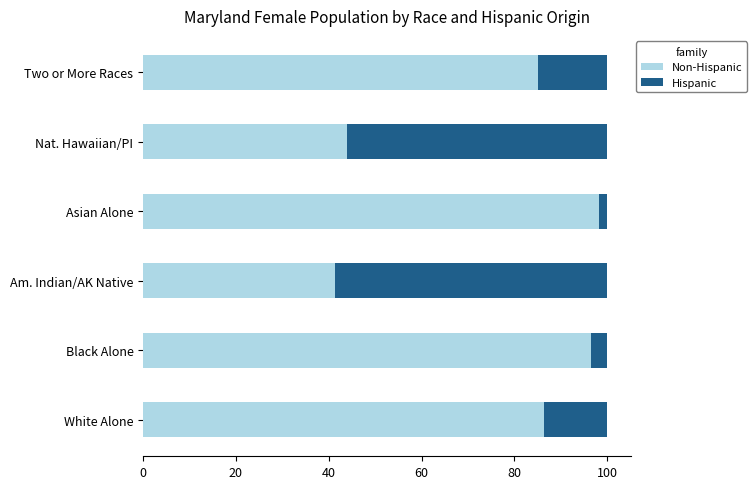

What is the total value across all series at Nat. Hawaiian/PI?

100.0